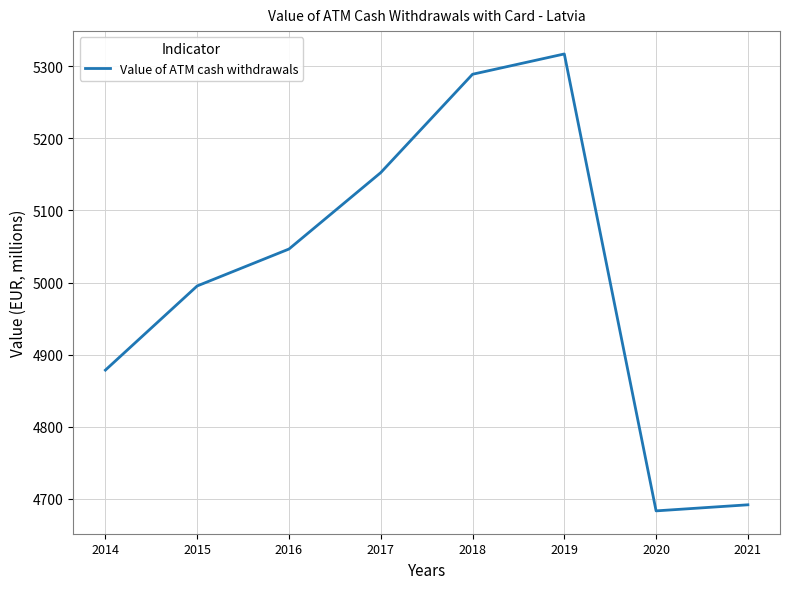

Reading right to left, extract all data points from this chart.

2021=4691.9	2020=4683.4	2019=5316.9	2018=5288.8	2017=5152.4	2016=5046.5	2015=4995.3	2014=4878.6